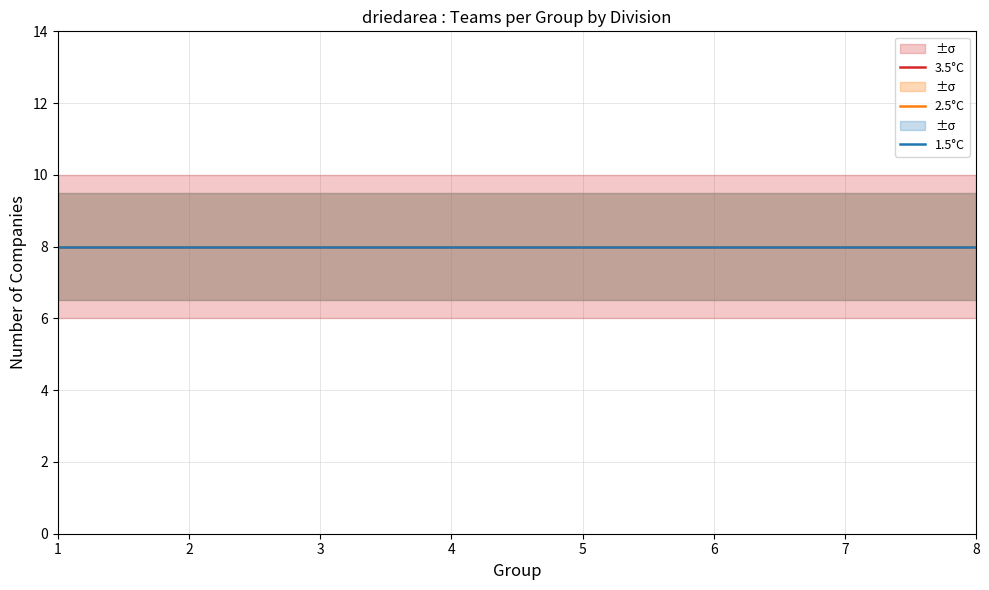

How many distinct data groups are displayed?

3